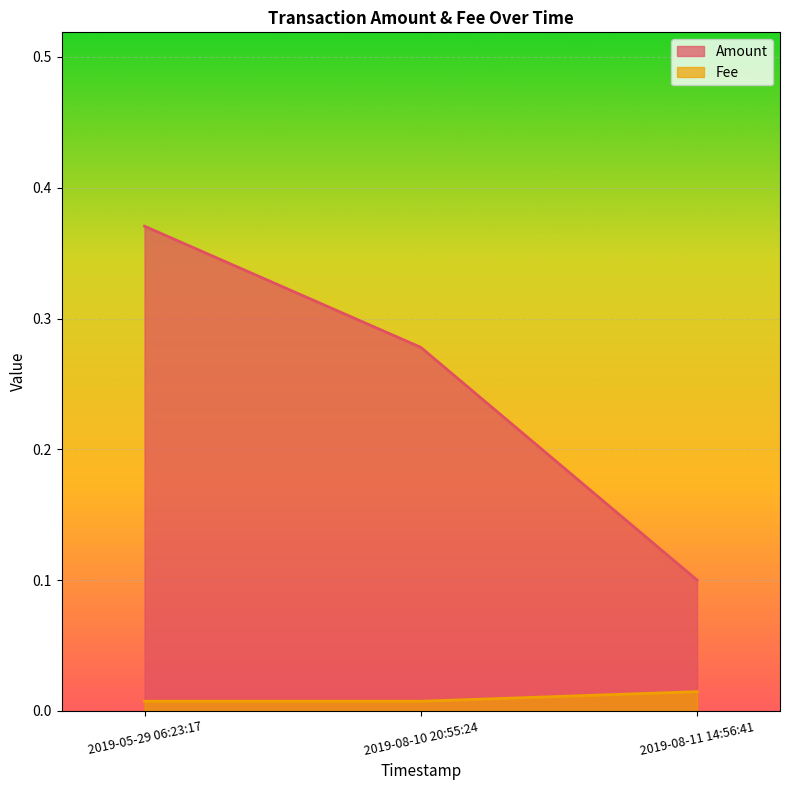

The Fee series shows 0.0 at 2019-05-29 06:23:17. True or false?

False